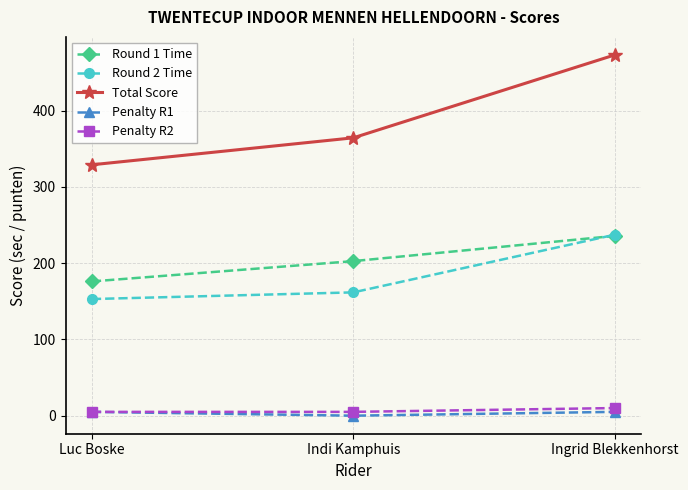

What is the difference between the highest and lowest values at Luc Boske?

323.9